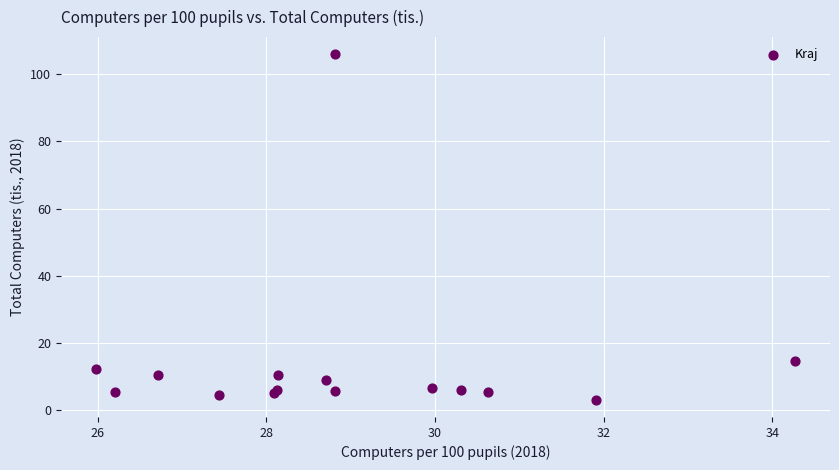

What Y value in the scatter plot is closest to 54?

14.6